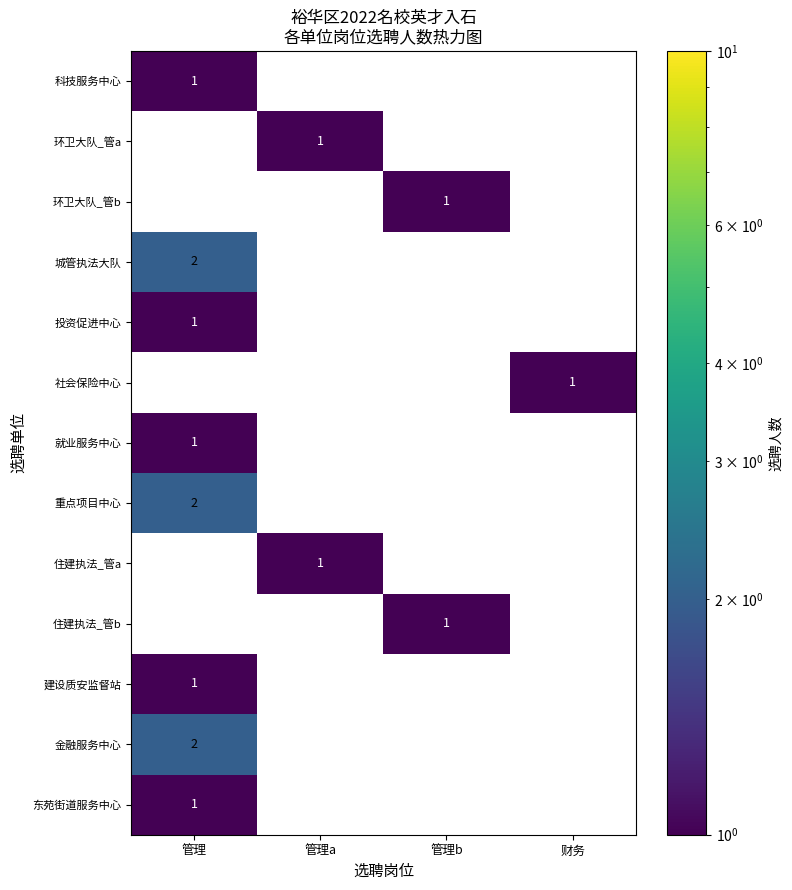

The 金融服务中心 series shows 2 at 管理. True or false?

True